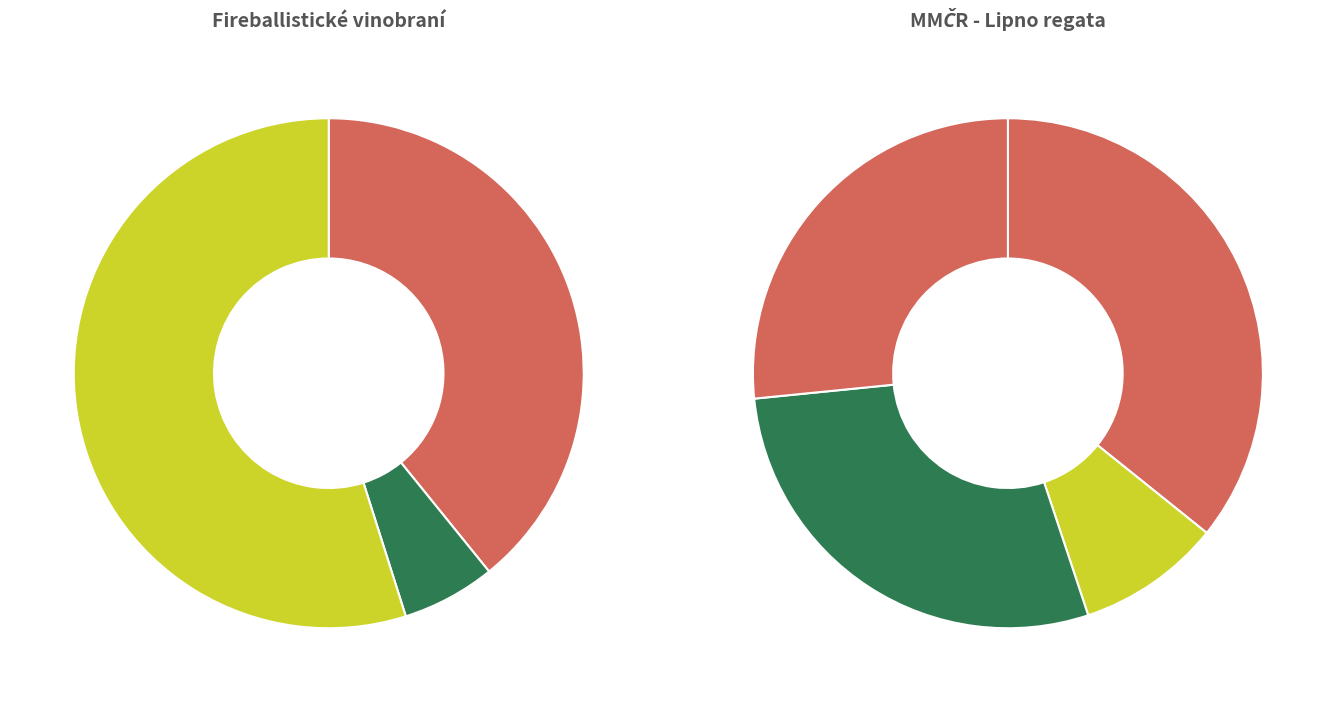

To the nearest percent, what is the difference between the largest and smallest slice percentages?

26%